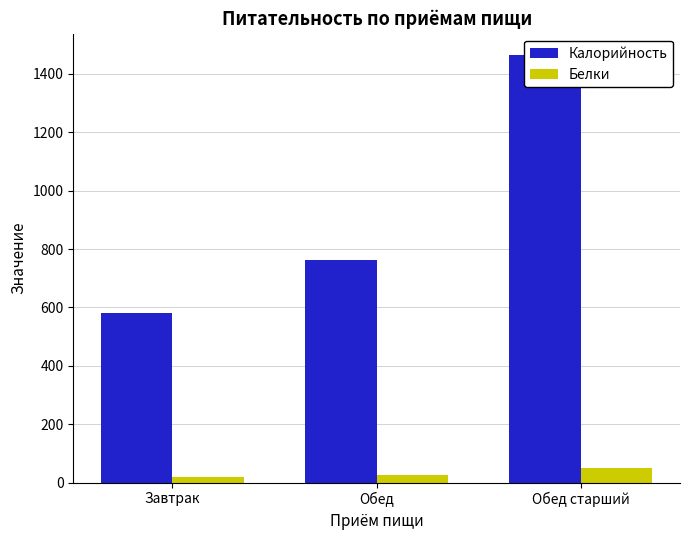

Between Обед and Завтрак, which is larger?

Обед